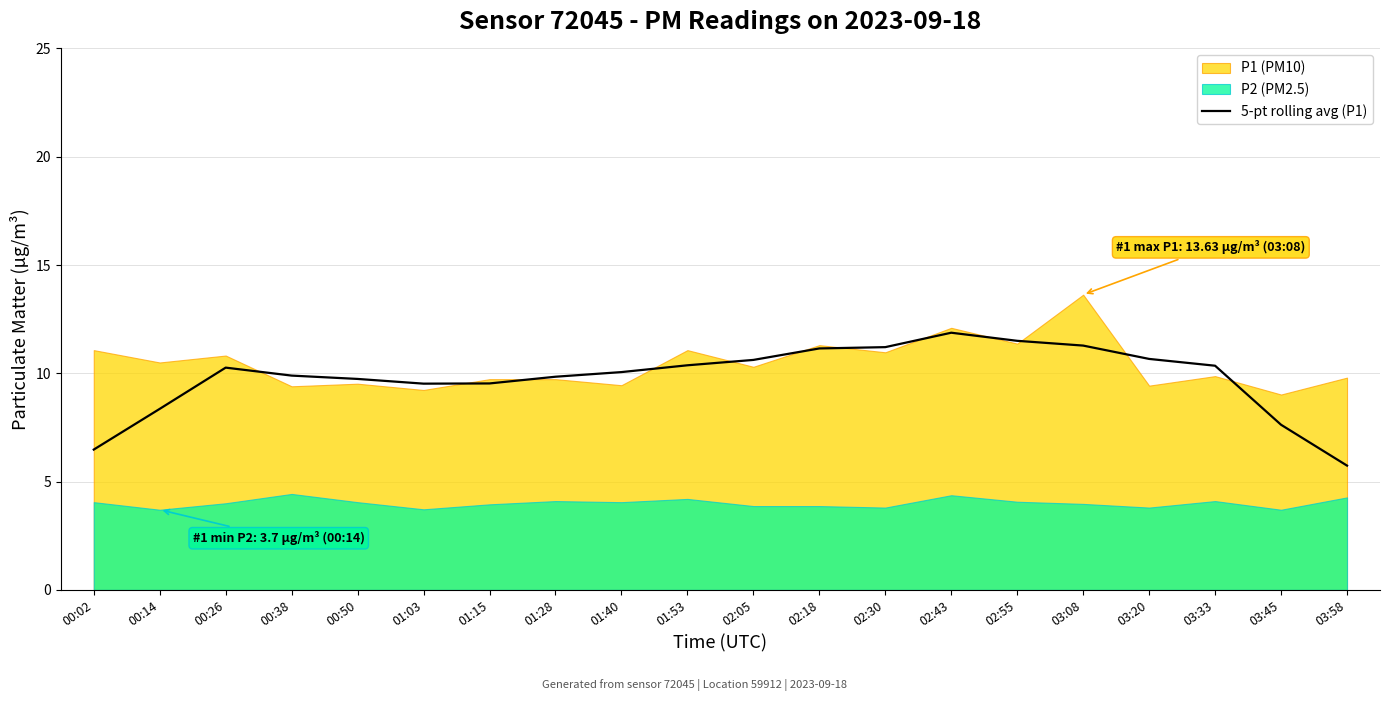

The value of 5-pt rolling avg (P1) at 03:08 is 17.0. True or false?

False